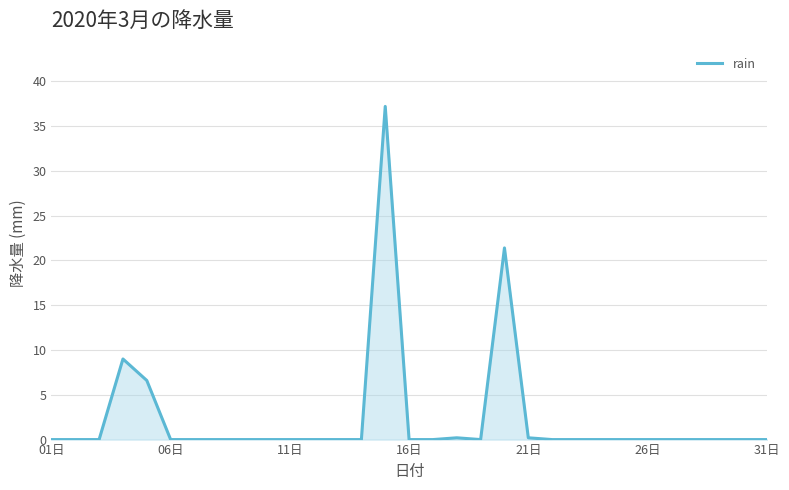

Does the chart display data point markers on the line(s)?

No